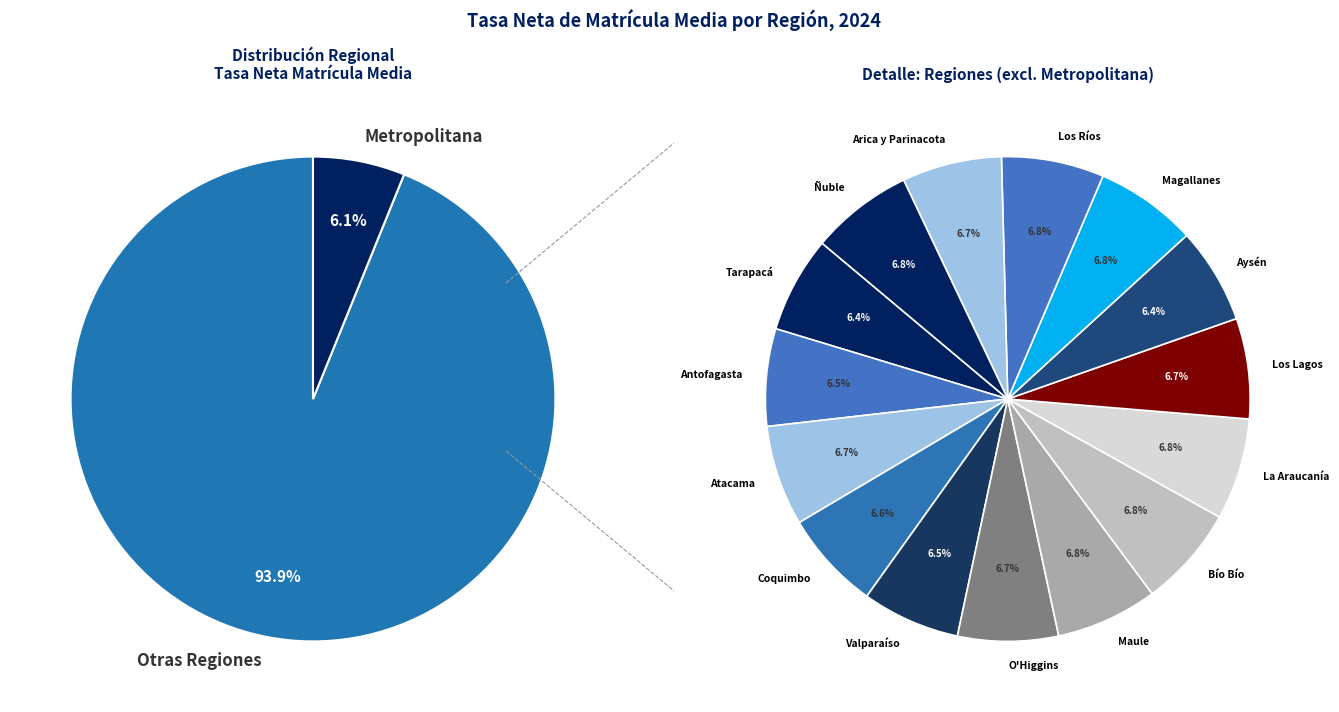

The Metropolitana slice represents 6% of the pie. True or false?

True